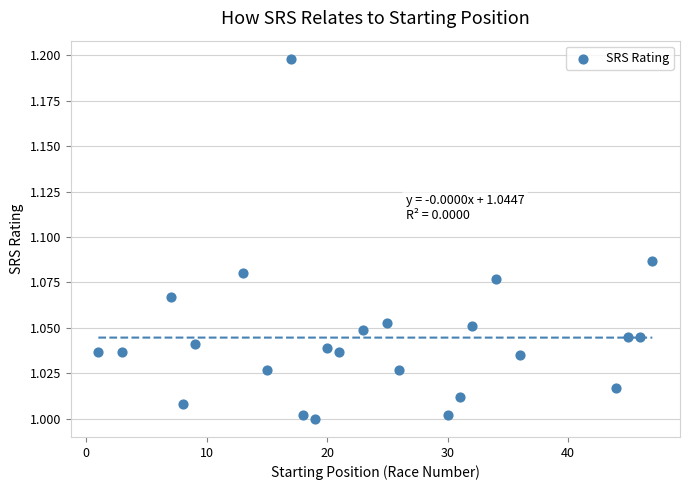

What is the range of X values (max minus min)?

46.0